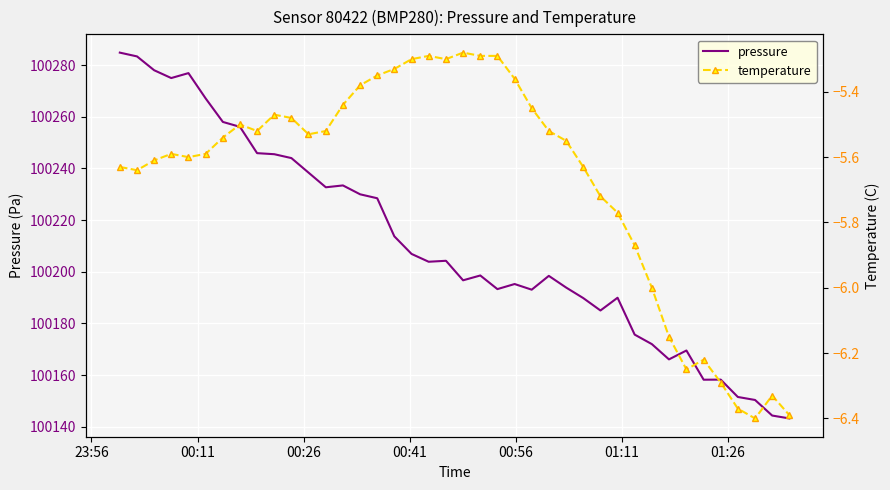

How many categories are shown in the chart?

40